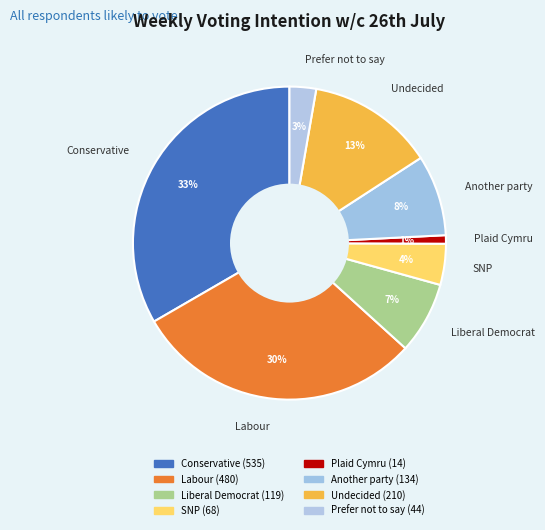

How many slices are in this pie chart?

8